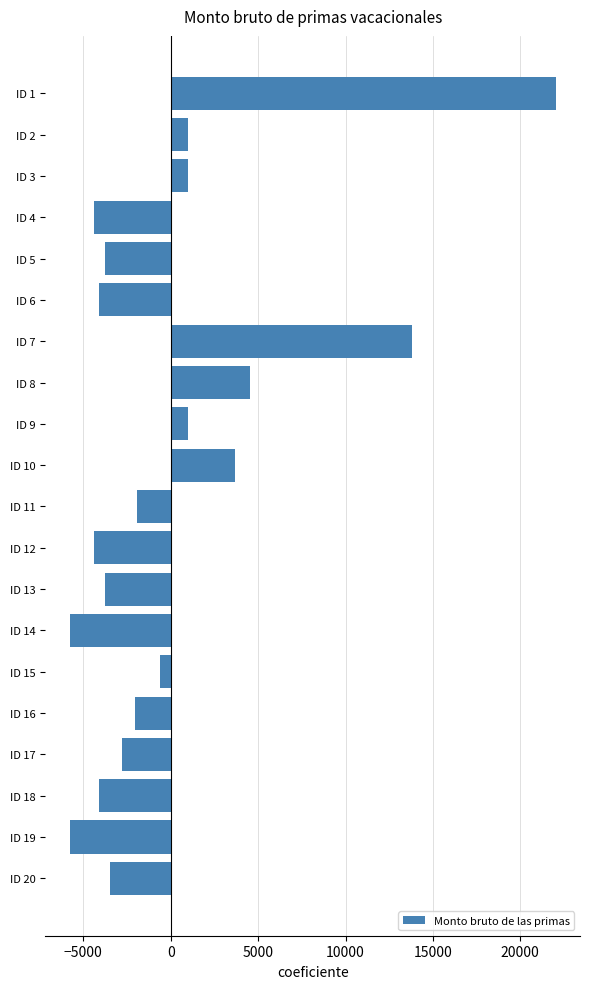

Count the number of categories in the chart.

20